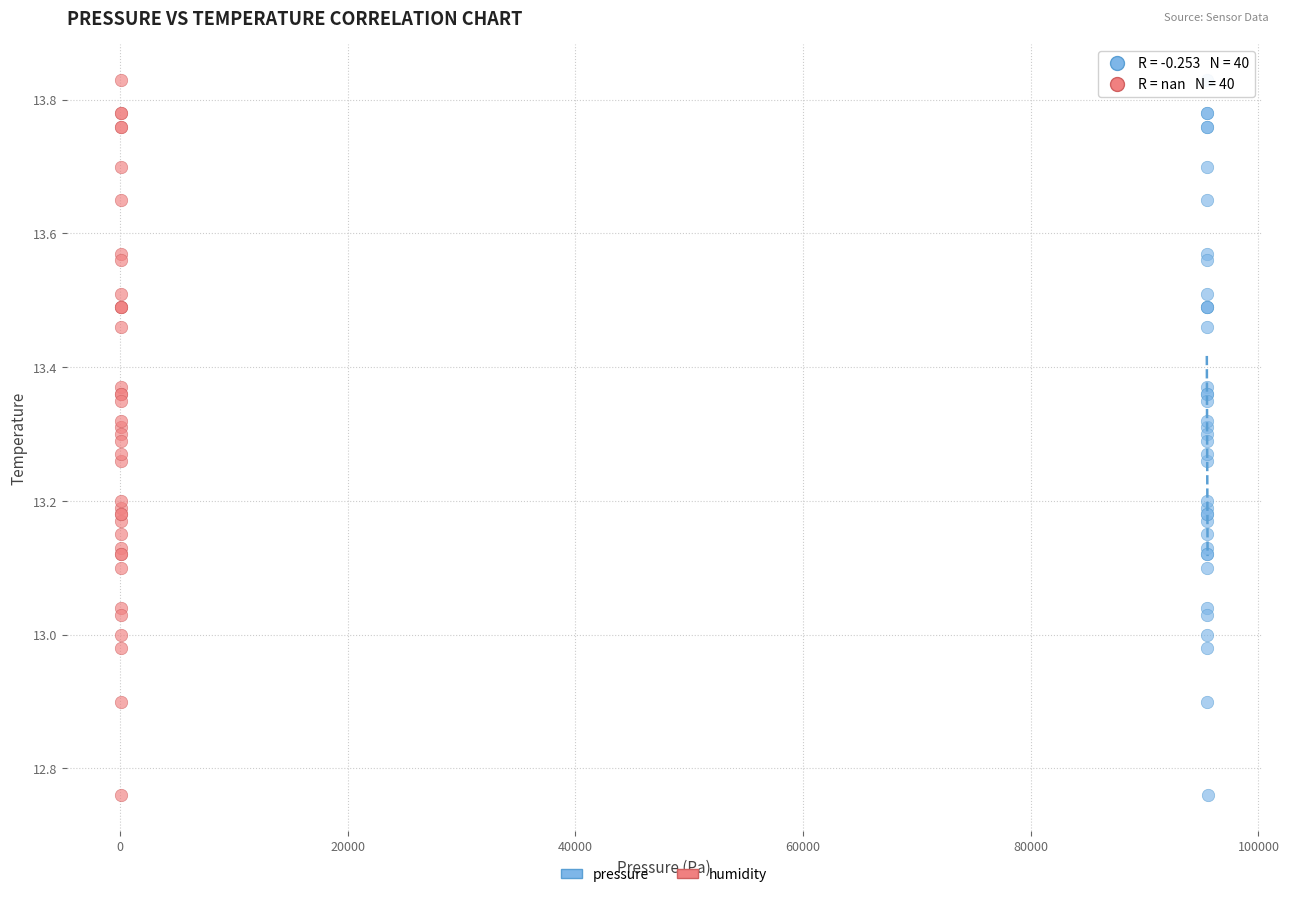

What are all the series names shown in the legend?

pressure, humidity